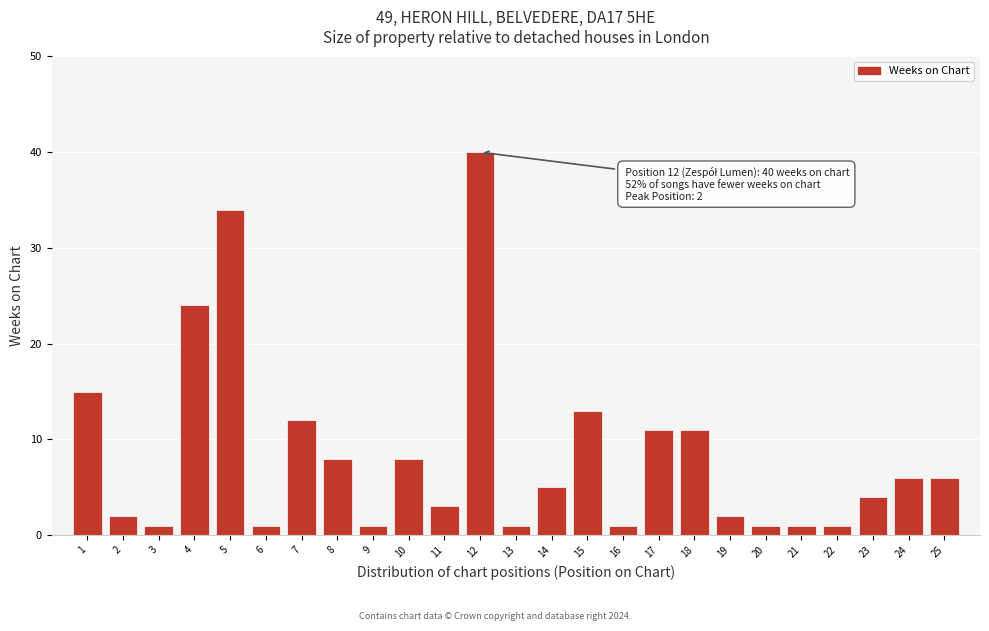

Reading left to right, list all the values displayed in this chart.

1=15	2=2	3=1	4=24	5=34	6=1	7=12	8=8	9=1	10=8	11=3	12=40	13=1	14=5	15=13	16=1	17=11	18=11	19=2	20=1	21=1	22=1	23=4	24=6	25=6